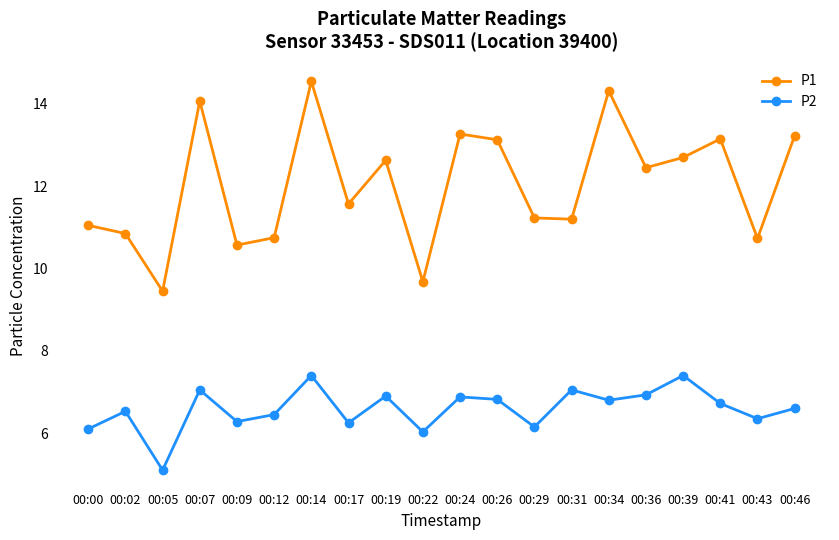

List the series in order of their peak value, lowest first.

P2, P1